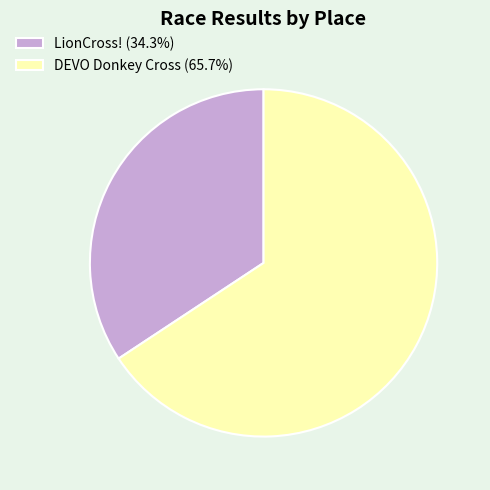

The LionCross! slice represents 46% of the pie. True or false?

False